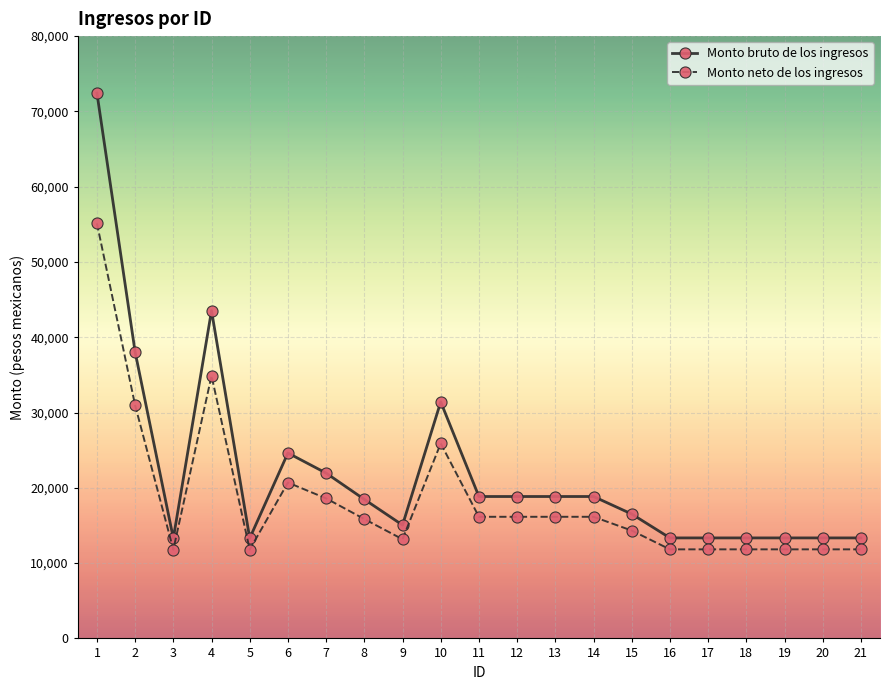

Where is the first local minimum for Monto bruto de los ingresos?

3